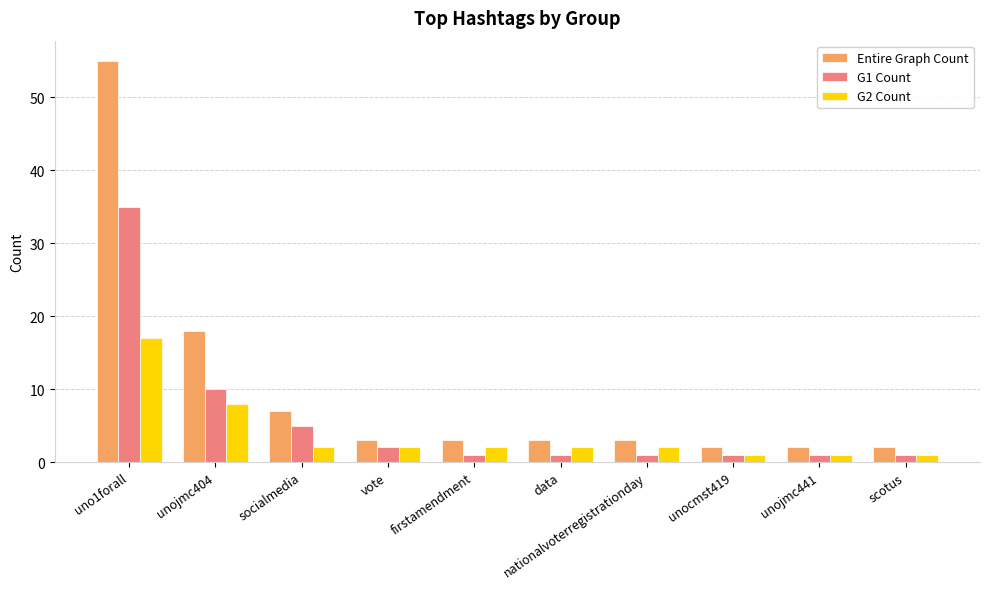

Is the value of Entire Graph Count at socialmedia greater than the value of G1 Count at socialmedia?

Yes